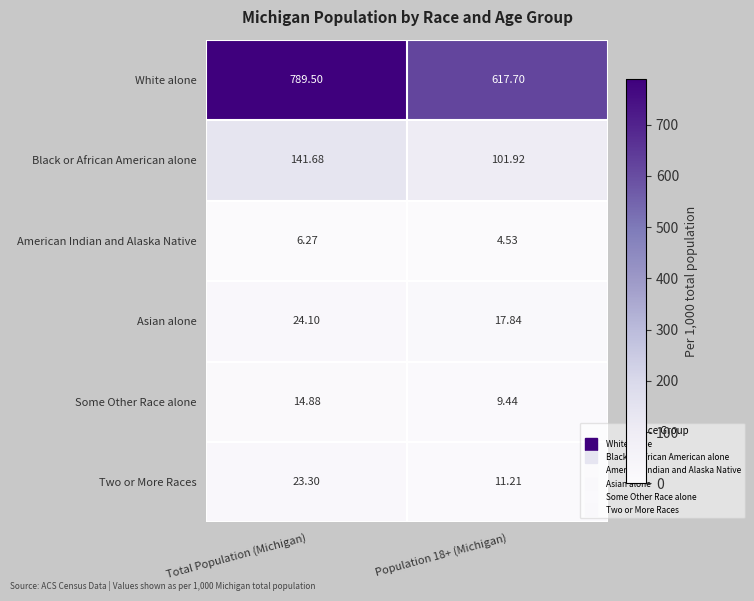

Which series has the largest total across all categories?

White alone